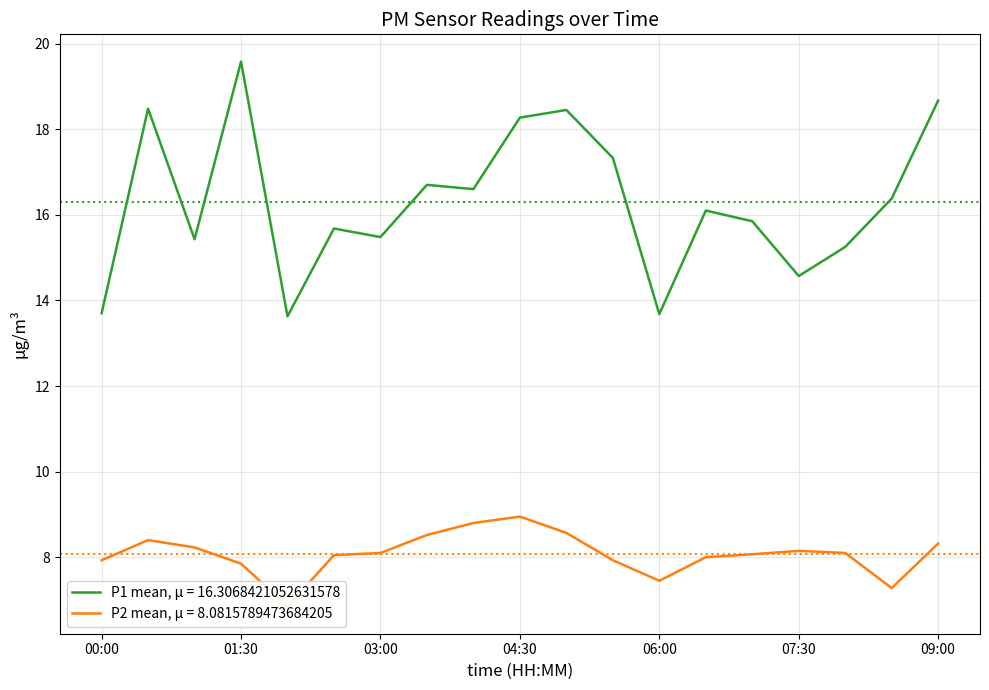

True or false: P1 and P2 cross at least once.

False